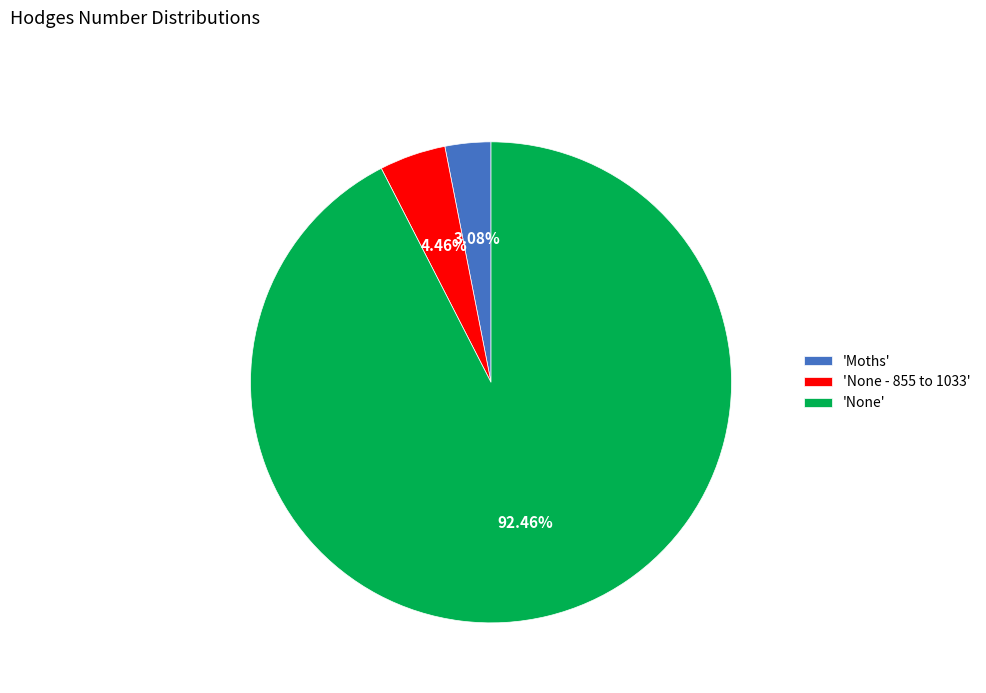

Do 'None' and 'None - 855 to 1033' together represent more than half of the pie?

Yes